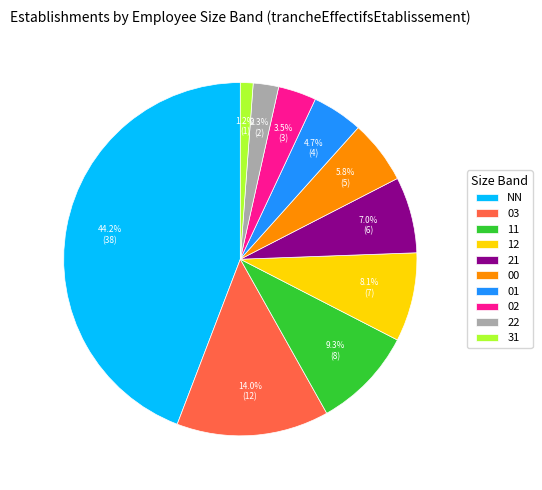

Is the sum of 21 and 31 greater than half?

No